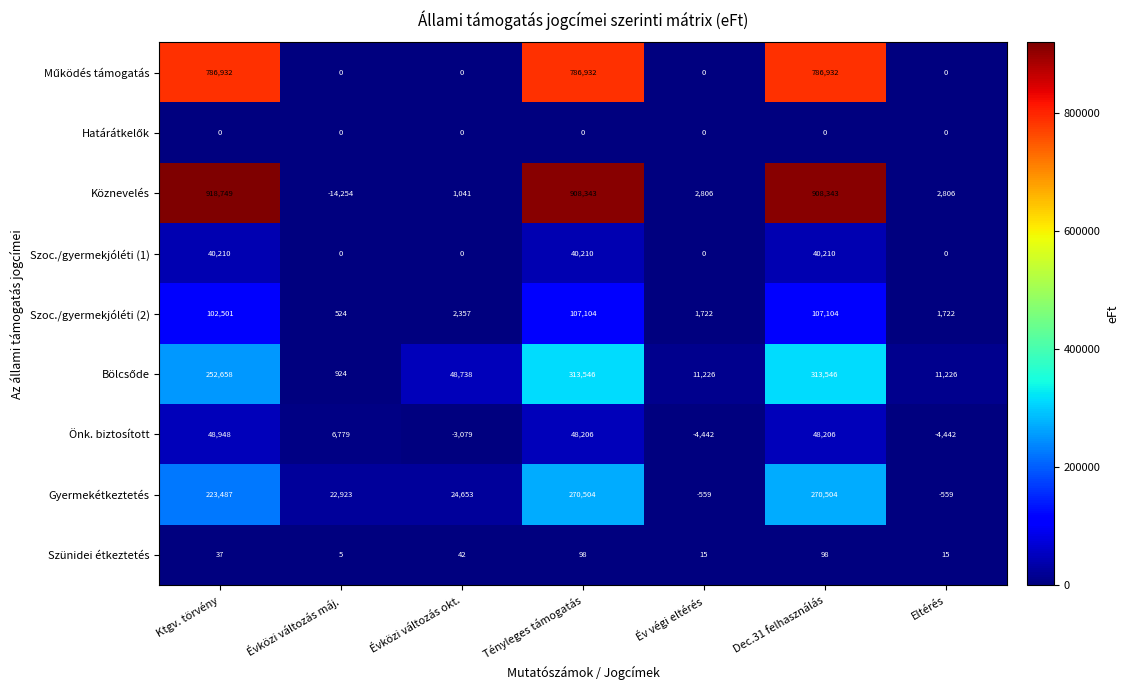

What is the spread (max minus min) of values at Dec.31 felhasználás?

908343